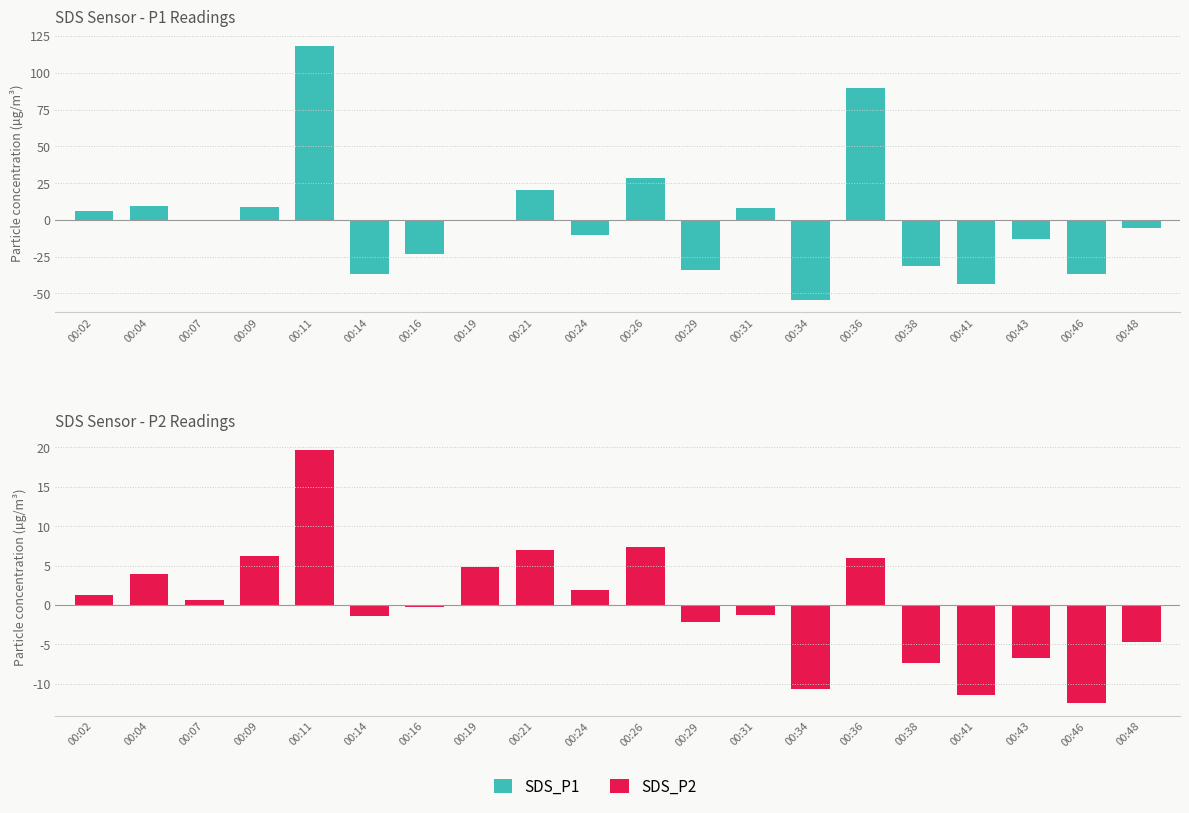

Which category has the highest value across all series?

00:11